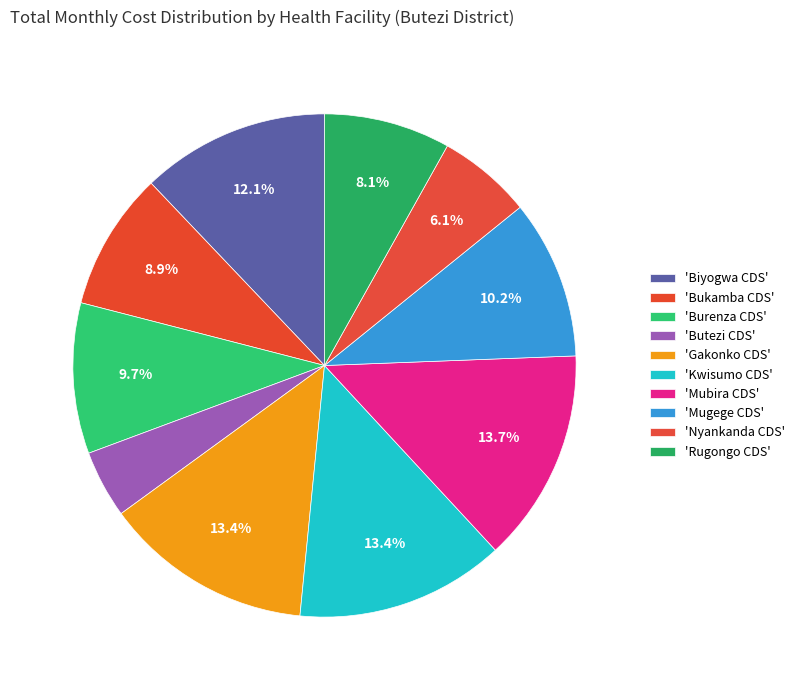

Count the number of slices in the pie.

10